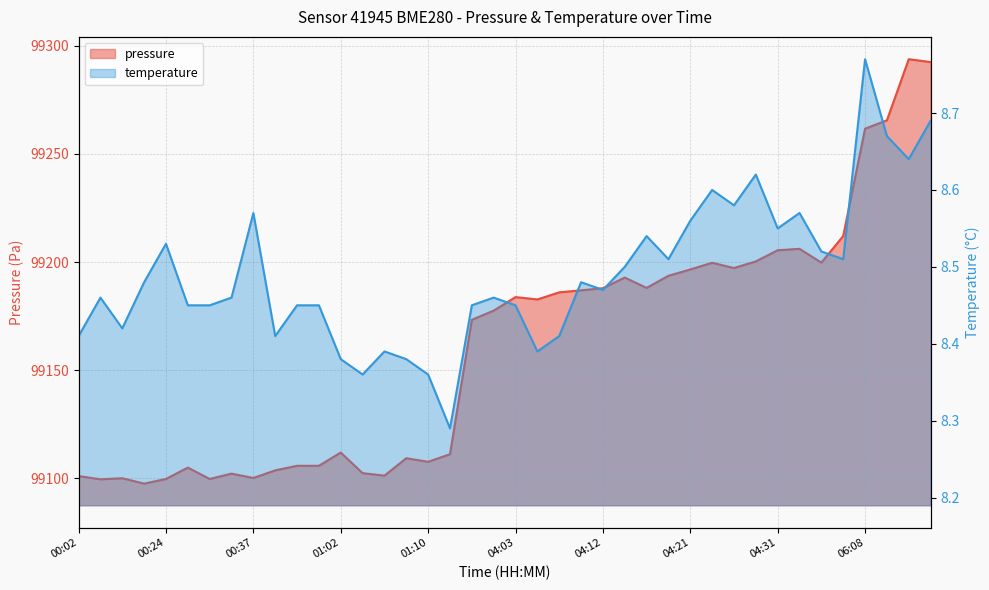

True or false: pressure and temperature cross at least once.

False